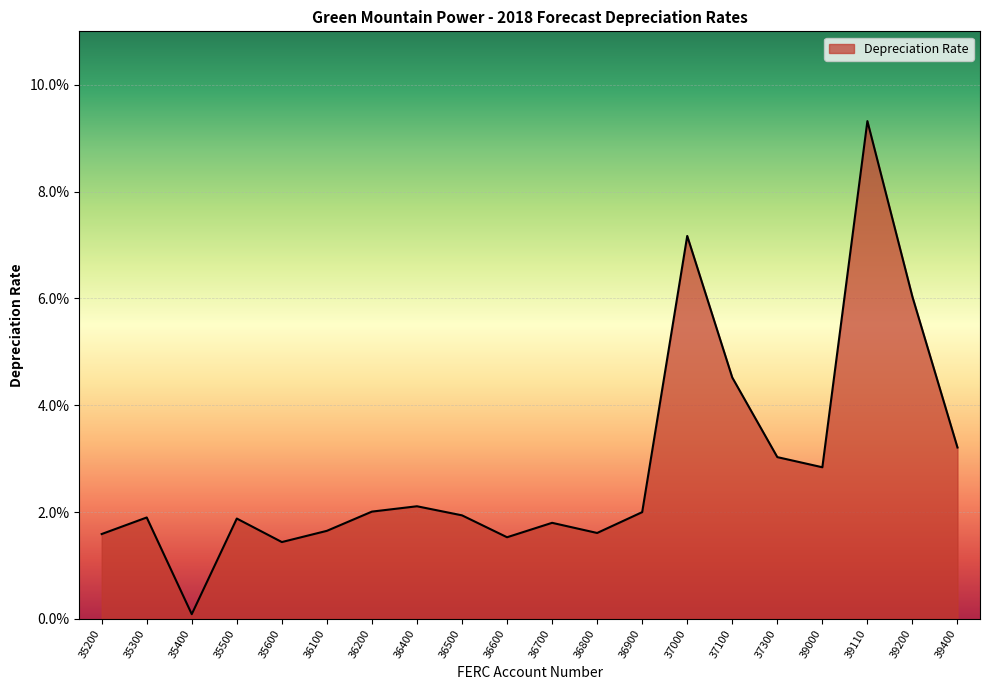

Is this an area chart (filled region under the line)?

Yes